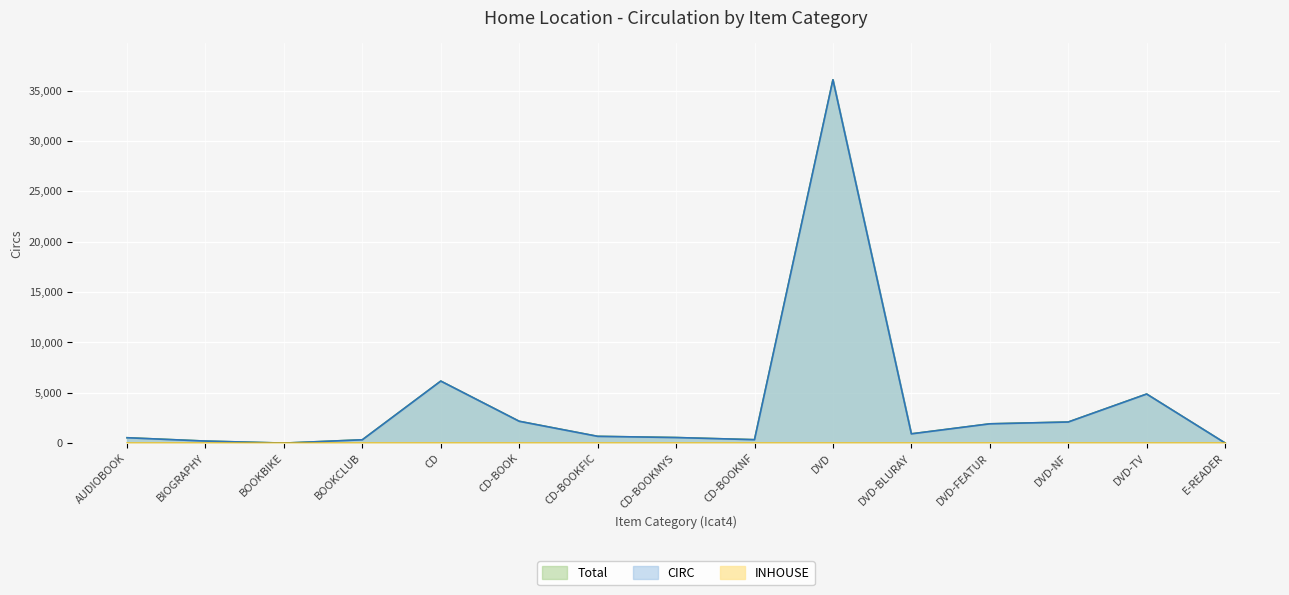

Reading left to right, extract all data points from this chart.

CIRC: AUDIOBOOK=541	BIOGRAPHY=210	BOOKBIKE=8	BOOKCLUB=338	CD=6166	CD-BOOK=2174	CD-BOOKFIC=680	CD-BOOKMYS=561	CD-BOOKNF=348	DVD=36088	DVD-BLURAY=928	DVD-FEATUR=1923	DVD-NF=2102	DVD-TV=4880	E-READER=17
INHOUSE: AUDIOBOOK=0	BIOGRAPHY=0	BOOKBIKE=0	BOOKCLUB=0	CD=1	CD-BOOK=0	CD-BOOKFIC=0	CD-BOOKMYS=0	CD-BOOKNF=0	DVD=0	DVD-BLURAY=0	DVD-FEATUR=0	DVD-NF=1	DVD-TV=0	E-READER=1
Total: AUDIOBOOK=541	BIOGRAPHY=210	BOOKBIKE=8	BOOKCLUB=338	CD=6167	CD-BOOK=2175	CD-BOOKFIC=680	CD-BOOKMYS=561	CD-BOOKNF=348	DVD=36088	DVD-BLURAY=928	DVD-FEATUR=1923	DVD-NF=2103	DVD-TV=4880	E-READER=18